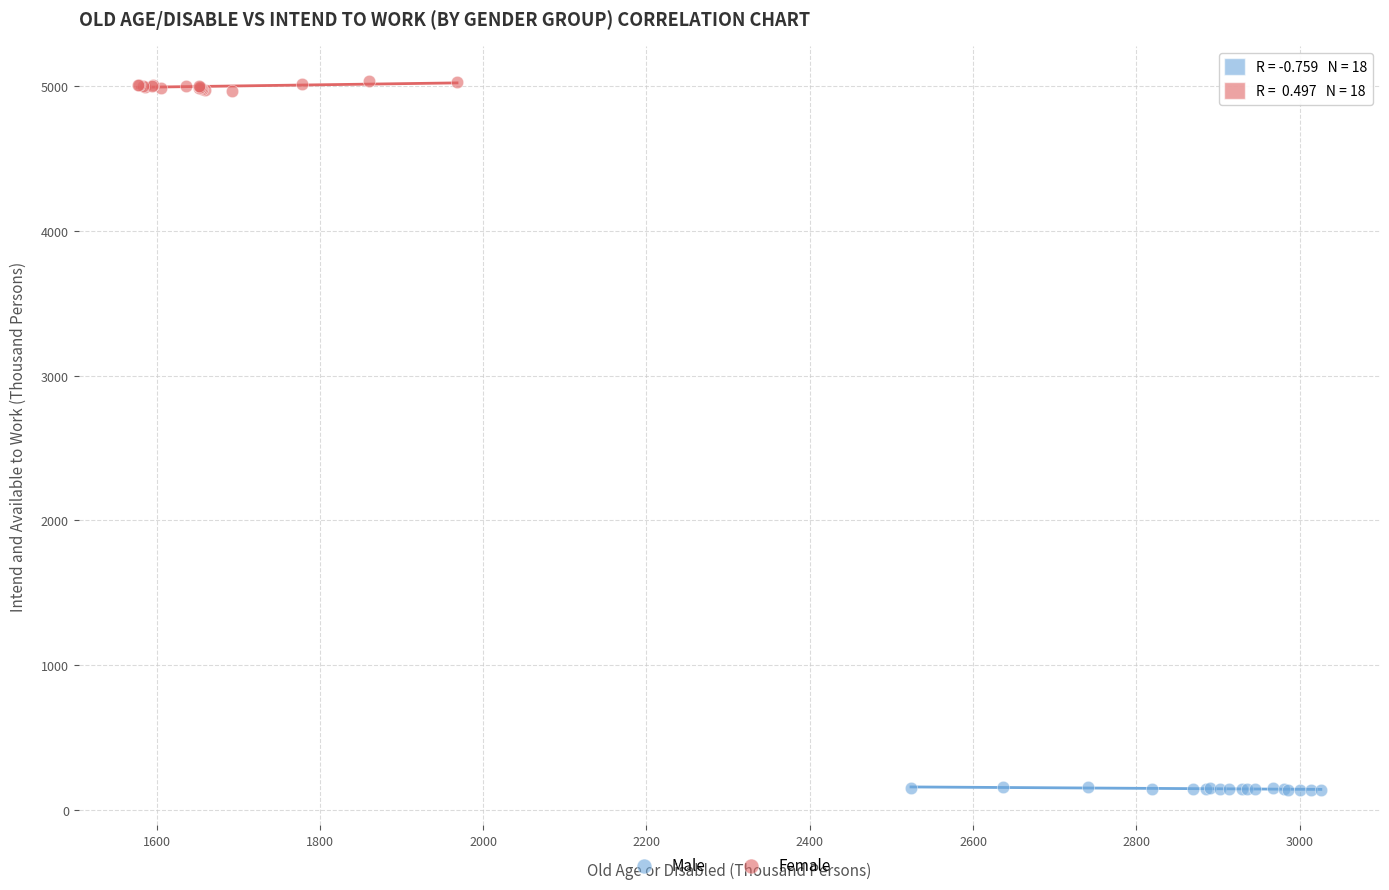

Which series reaches the minimum Y coordinate?

Male